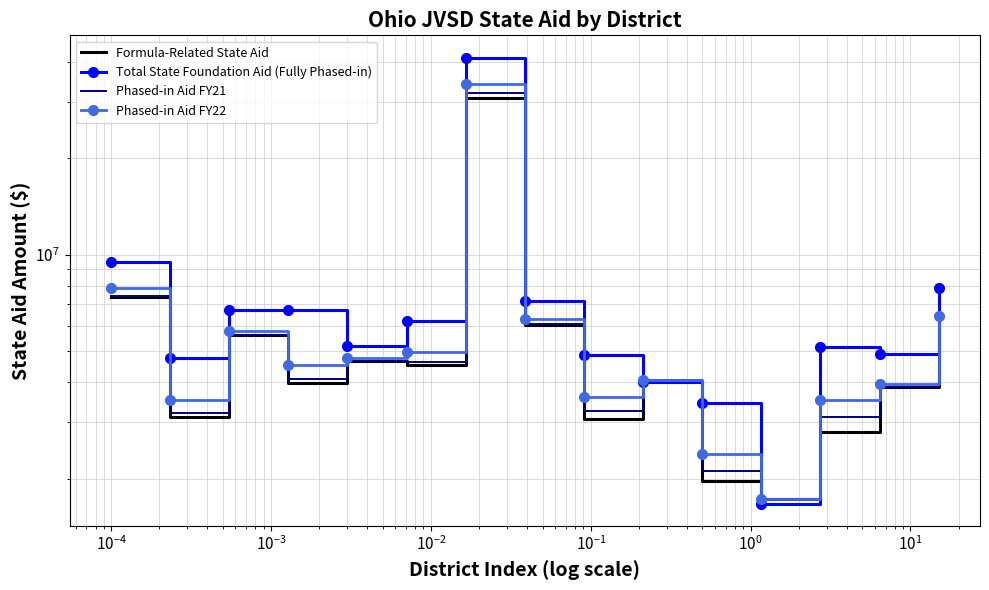

True or false: Phased-in Aid FY21 has more than 2 points higher than both neighbors.

True